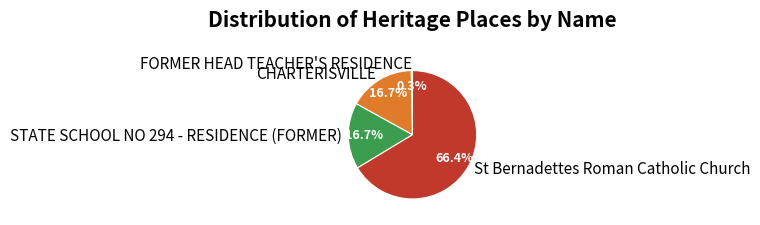

Is it true that FORMER HEAD TEACHER'S RESIDENCE is 11% of the pie?

False